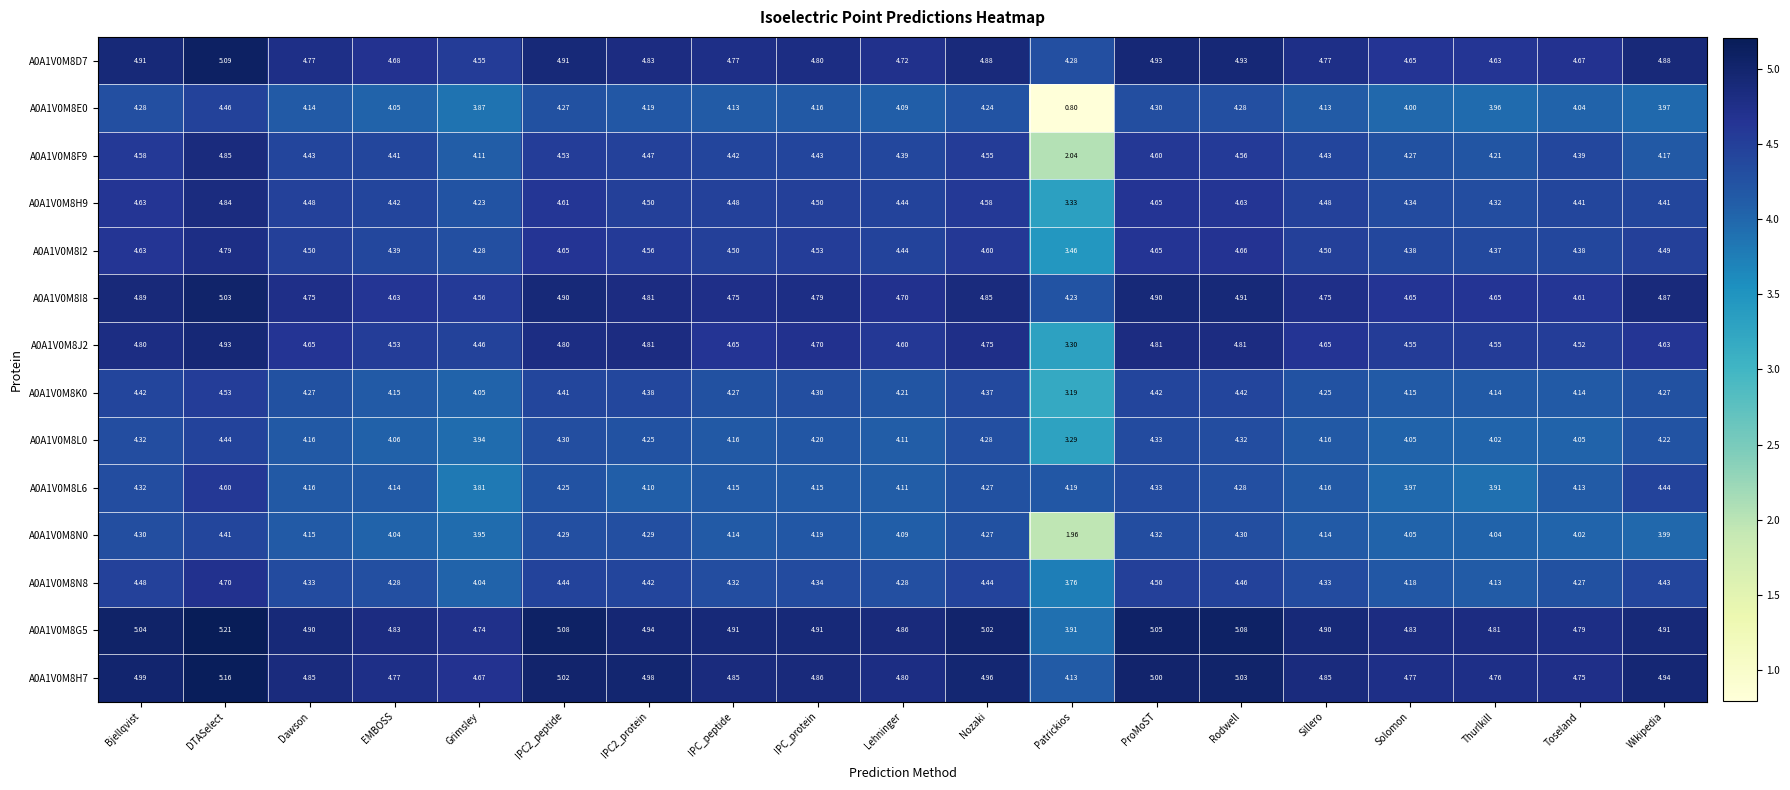

At which category is the sum across all series the highest?

DTASelect